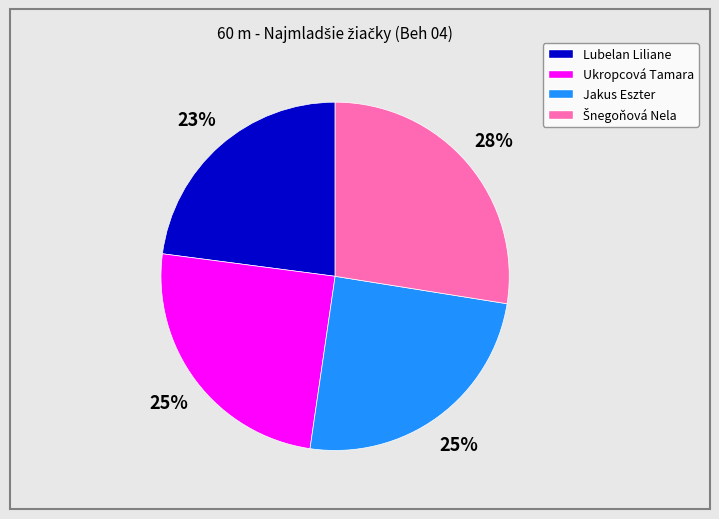

To the nearest percent, what is the difference between the Lubelan Liliane and Jakus Eszter slice percentages?

2%